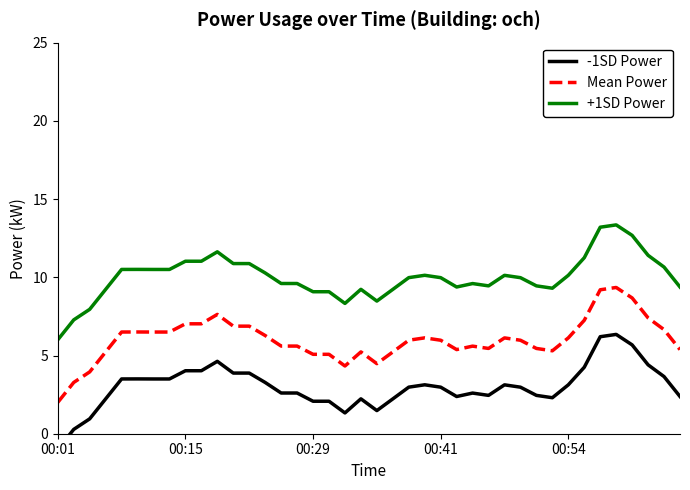

Is it true that -1SD Power equals 3.5 at 7?

True